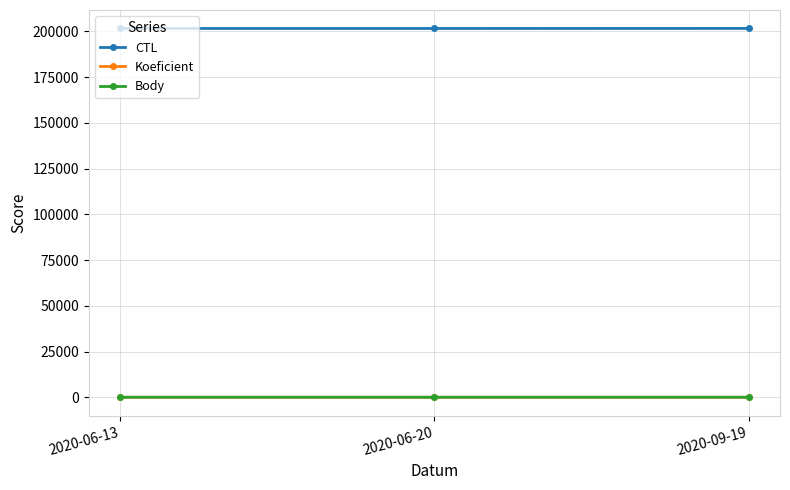

Which has a higher value, 2020-06-20 or 2020-06-13?

2020-06-20